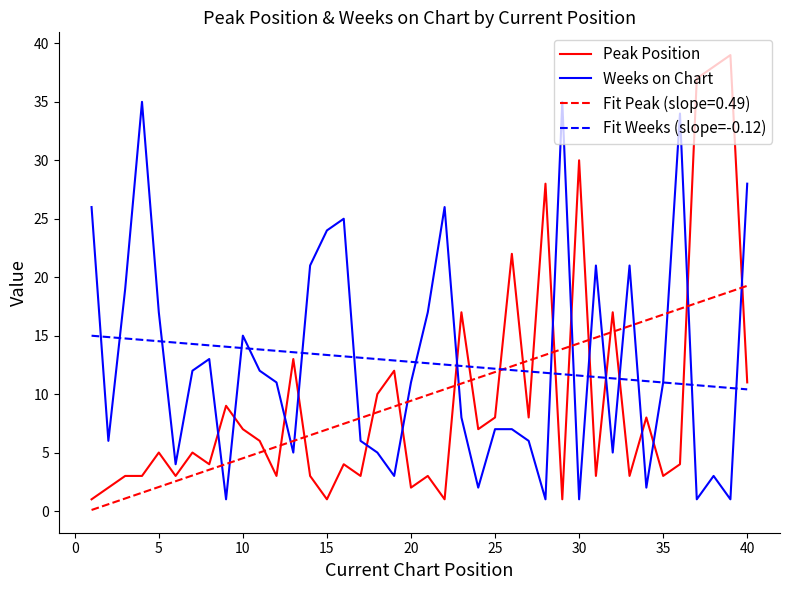

Which series has the largest total across all categories?

Weeks on Chart